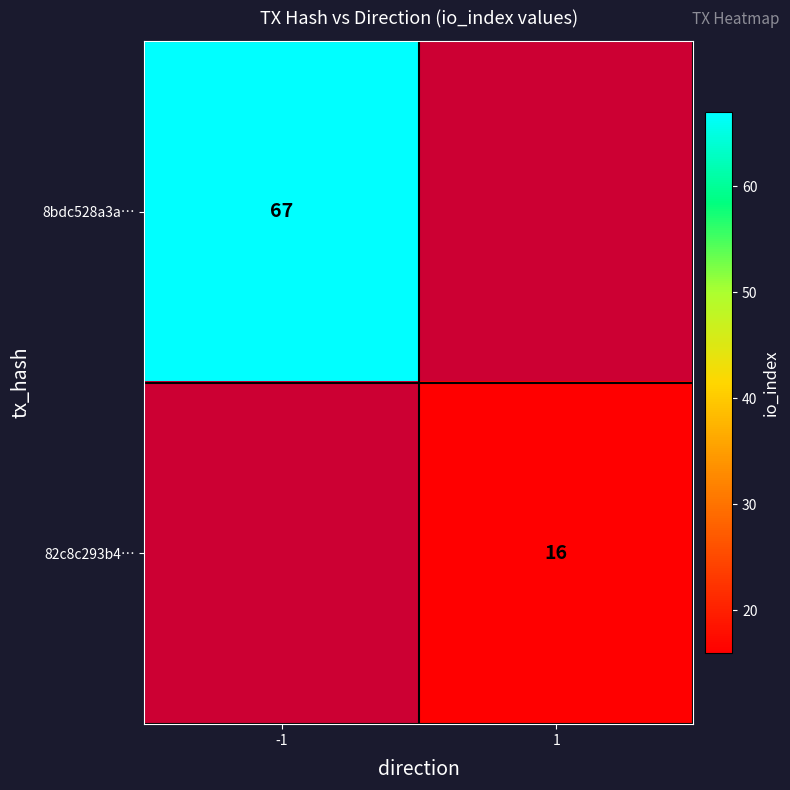

True or false: 8bdc528a3a… has a value of 67 at -1.

True